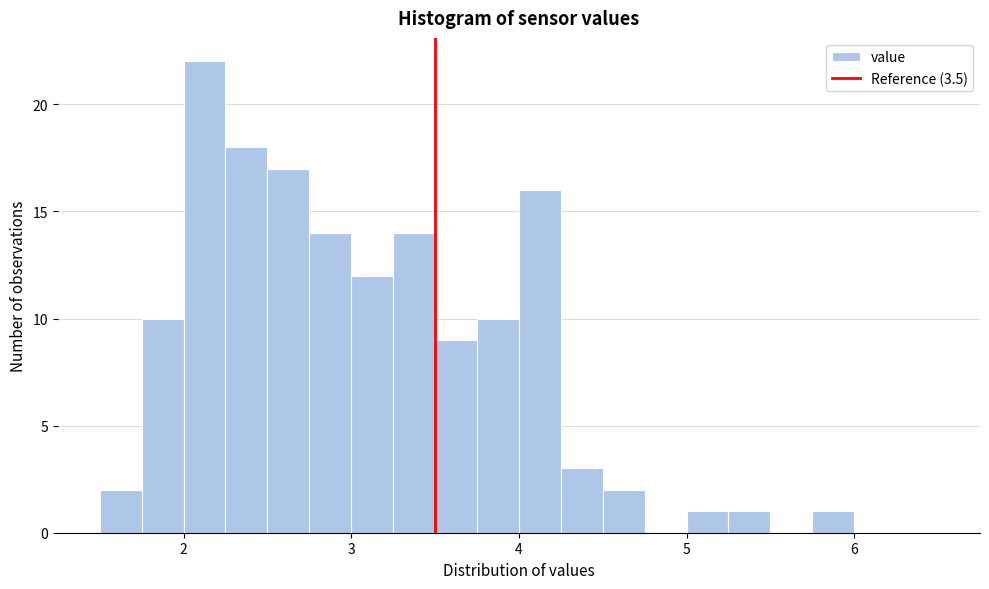

Around what value on the x-axis is the tallest bar? Give the approximate position of its centre, as read against the axis.

2.1